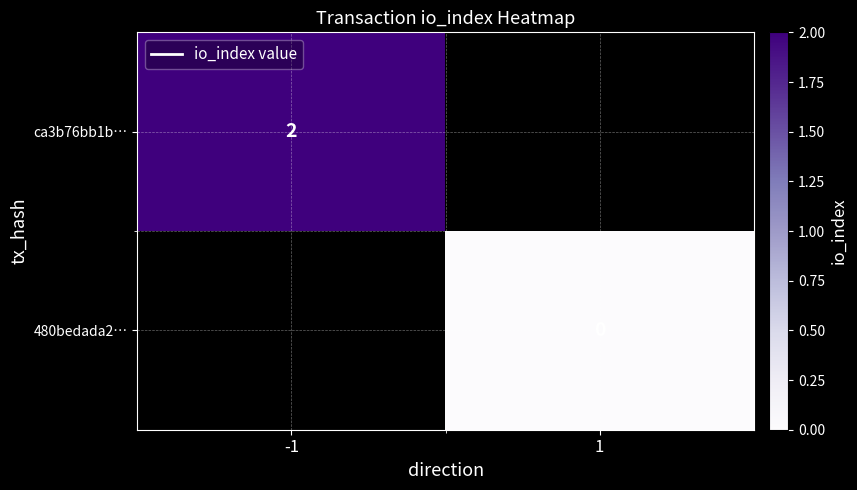

The value of ca3b76bb1b… at -1 is 2. True or false?

True